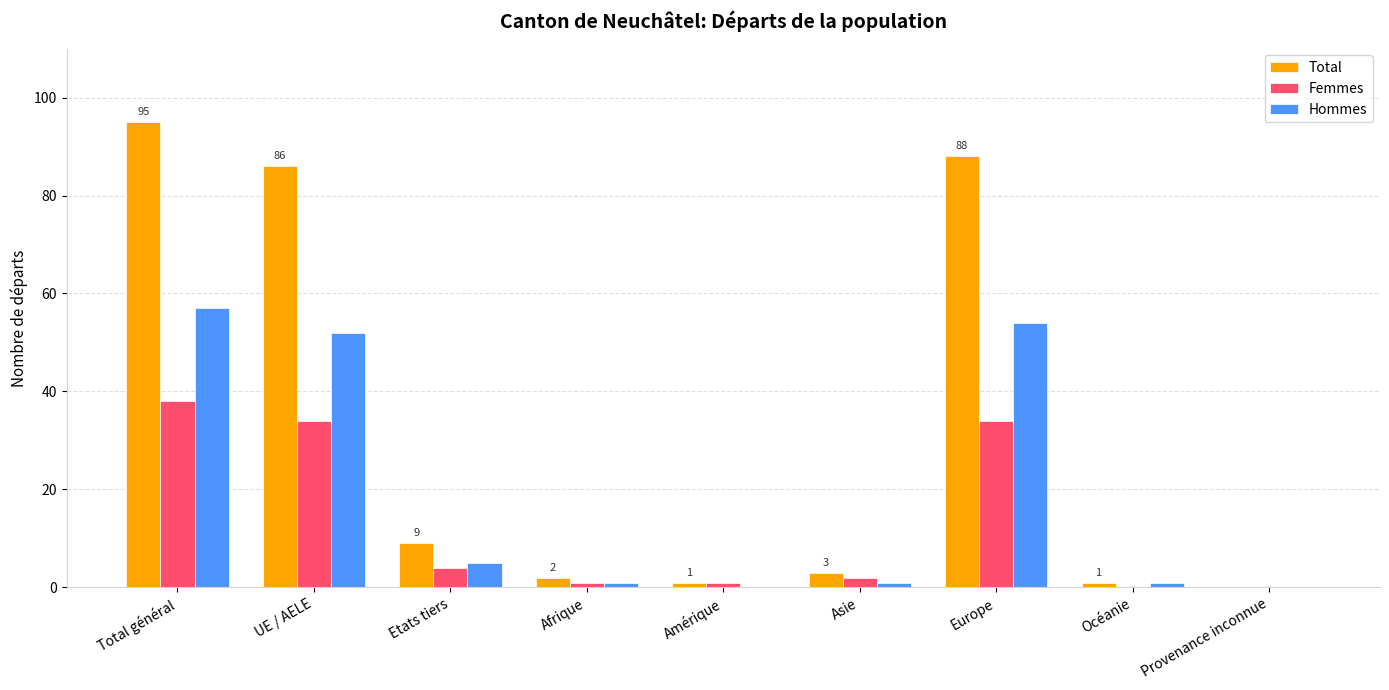

True or false: Total has a value of 5 at Etats tiers.

False